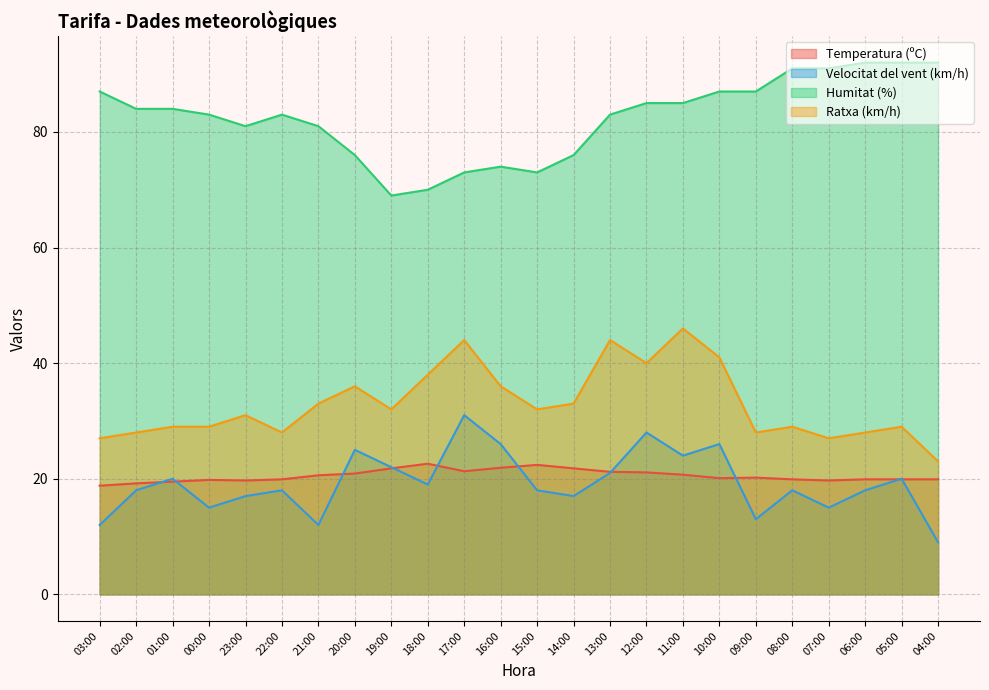

How many values in the Humitat (%) series are below 84?

12